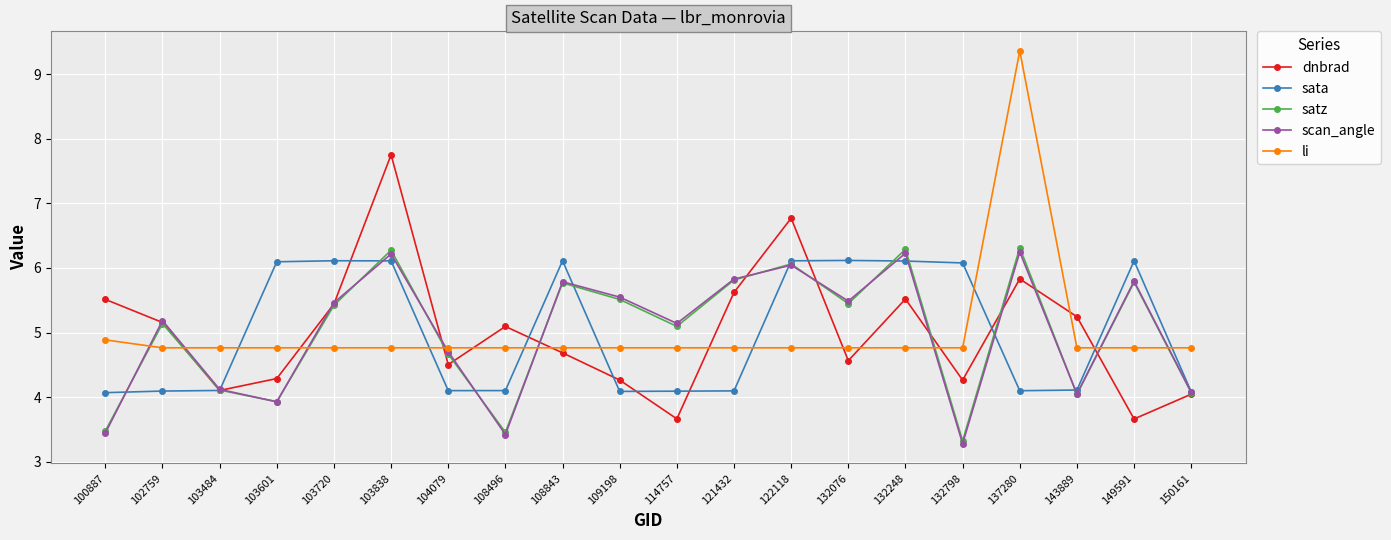

In dnbrad, how many points are higher than both neighbors (excluding endpoints)?

5